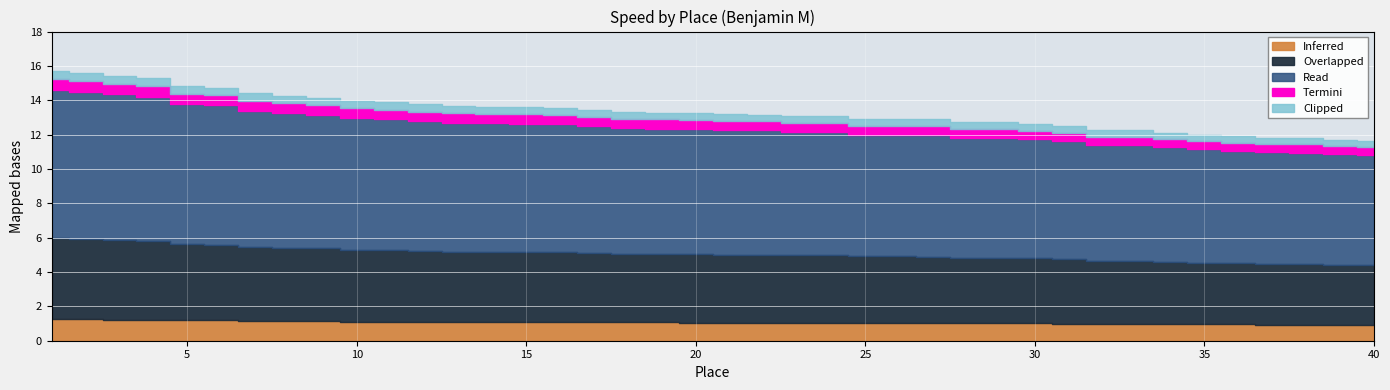

True or false: the data has more than 2 interior local peaks.

False